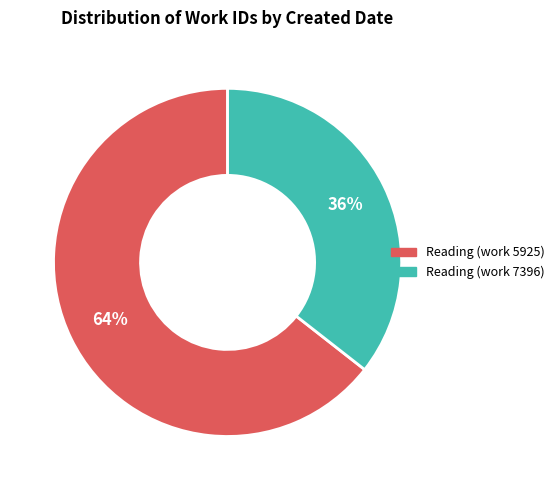

Is there any slice that represents more than half of the pie?

Yes